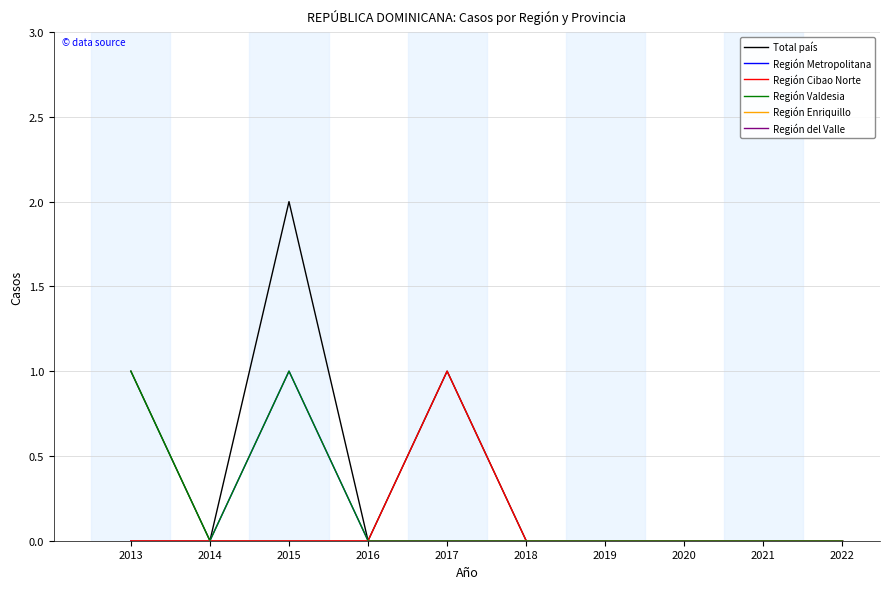

True or false: Región Valdesia has a value of -1 at 2017.

False